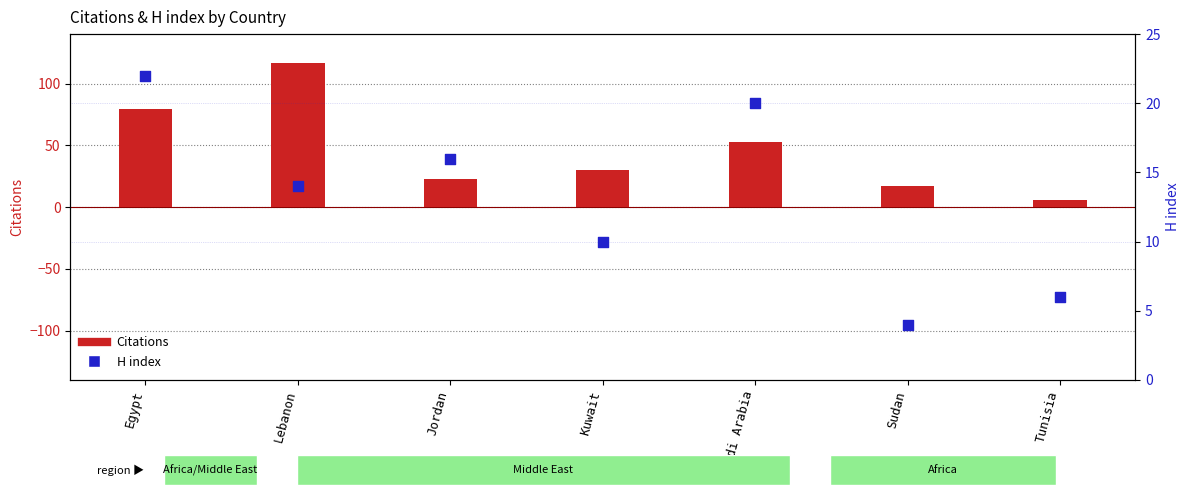

Which series has the largest total across all categories?

Citations